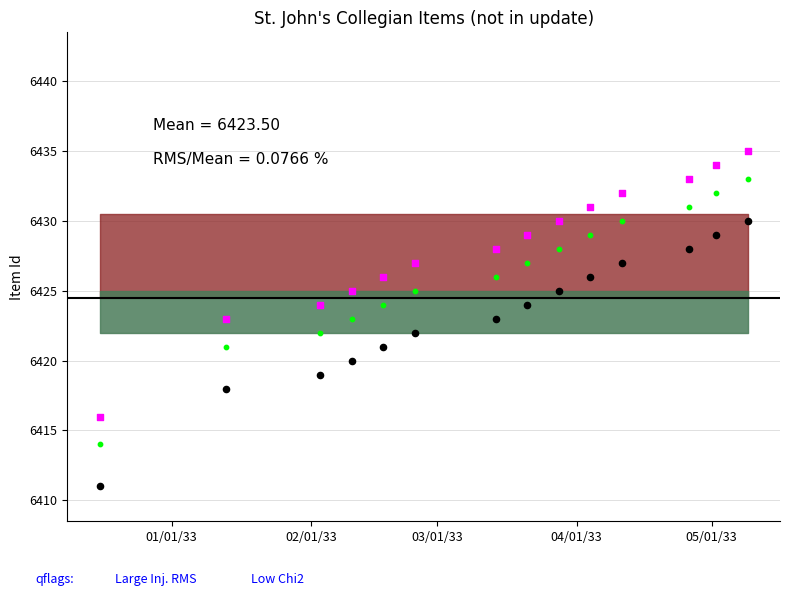

Across all data points, what is the range of X values (max minus min)?

144